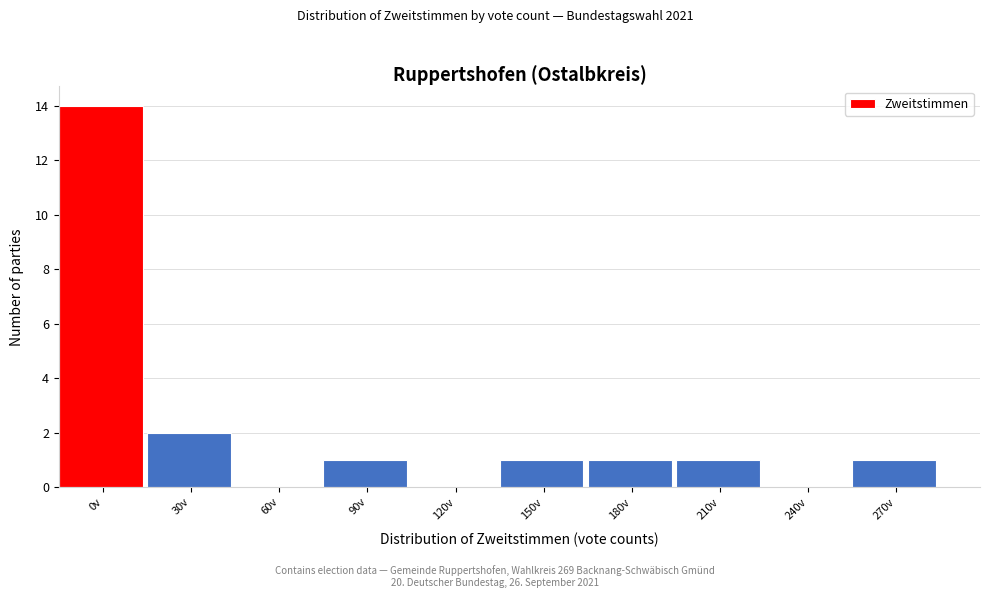

Reading left to right, list all the values displayed in this chart.

0v=14	30v=2	60v=0	90v=1	120v=0	150v=1	180v=1	210v=1	240v=0	270v=1